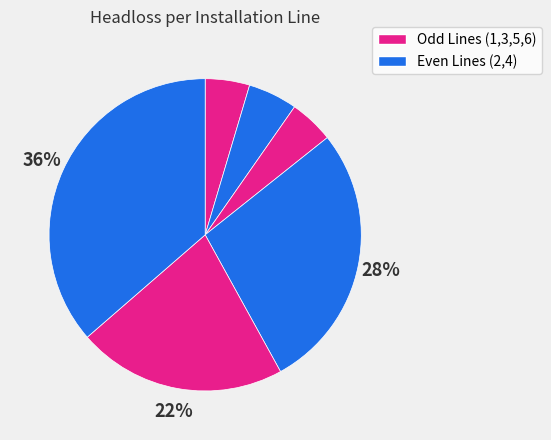

How many slices are in this pie chart?

6